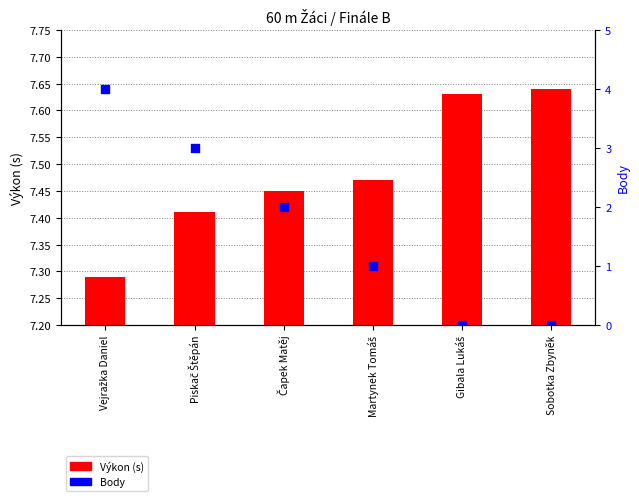

Which series has the largest total across all categories?

Výkon (s)